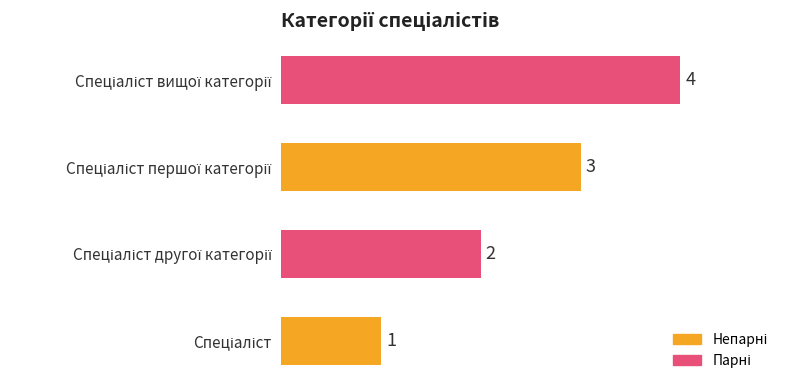

Count the values in the range 2 to 4.

3